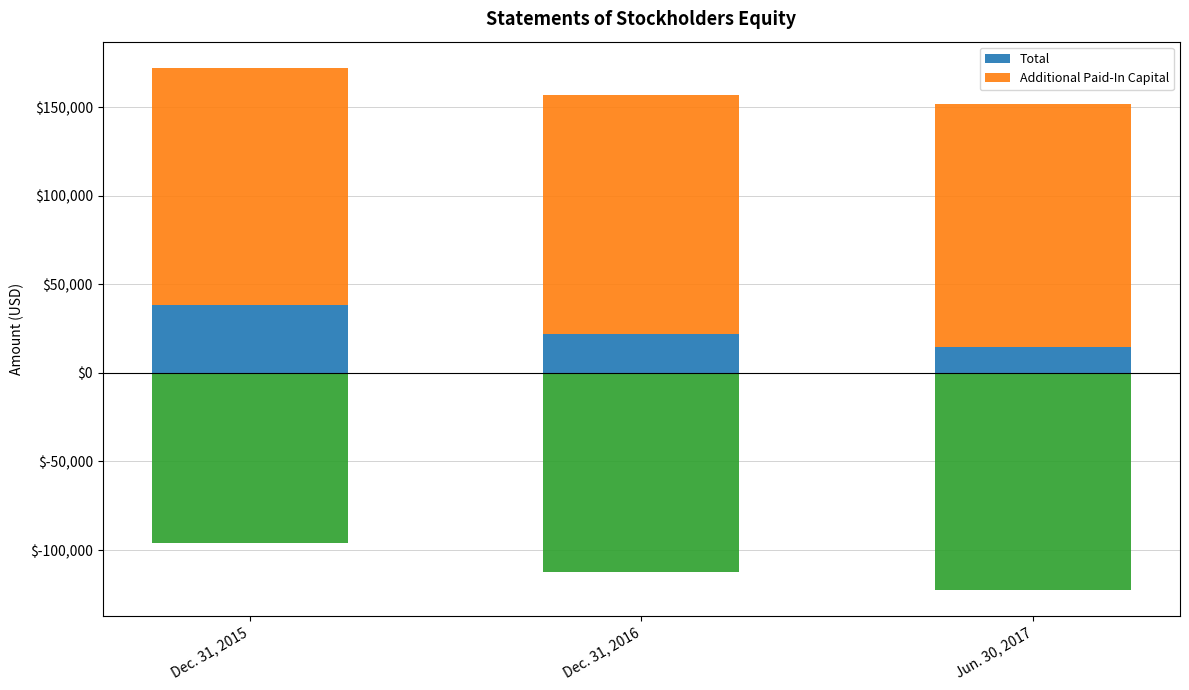

Rank the categories by Additional Paid-In Capital value from lowest to highest.

Dec. 31, 2015, Dec. 31, 2016, Jun. 30, 2017